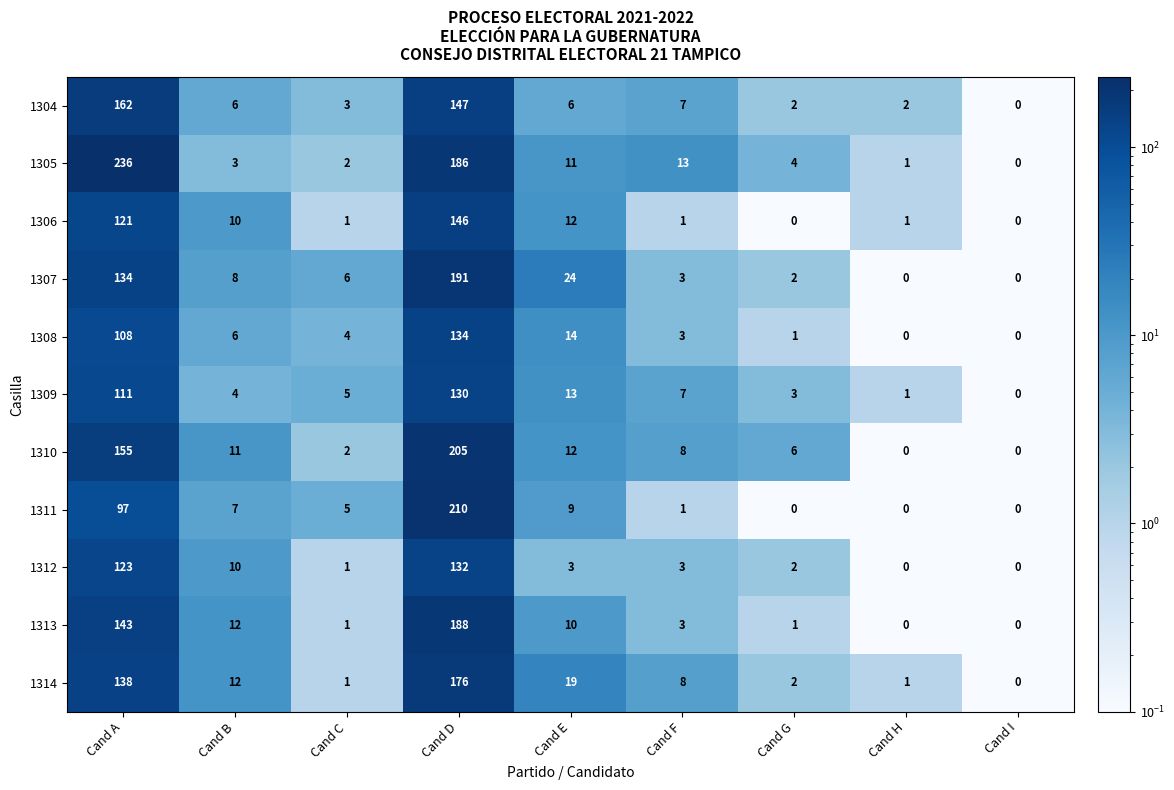

Which series has the largest total across all categories?

1305